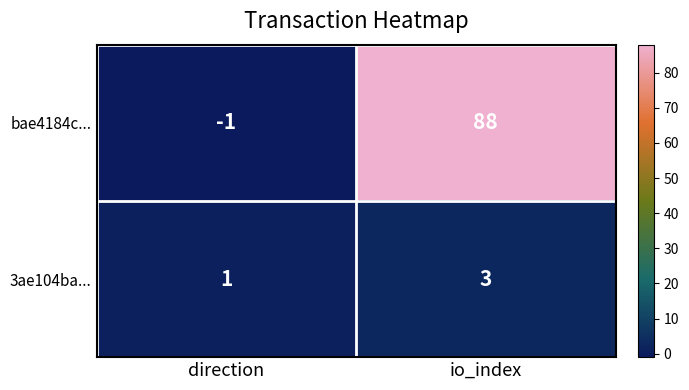

True or false: bae4184c... has a value of 0 at direction.

False